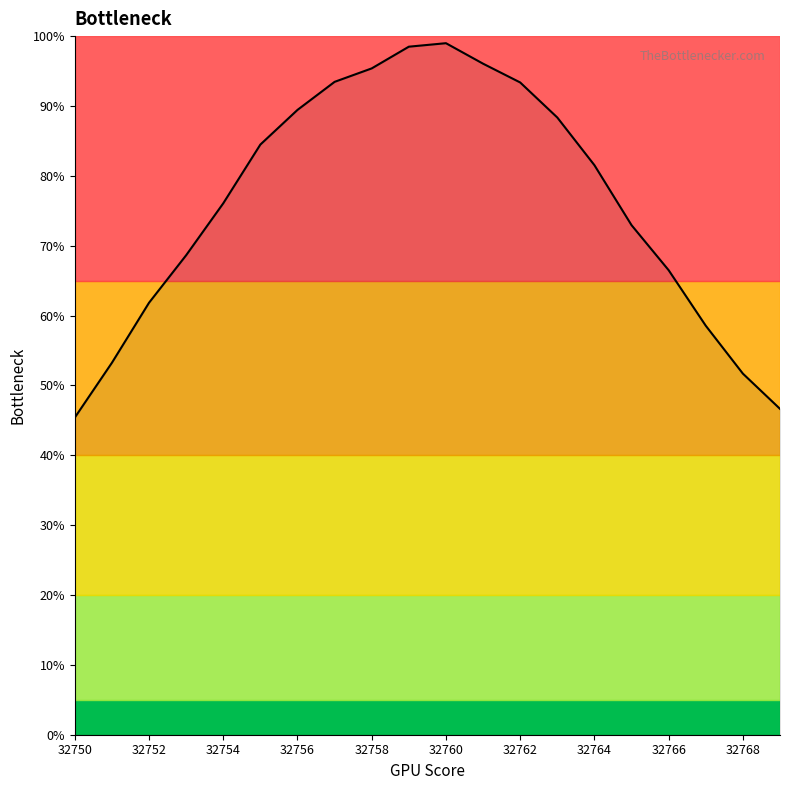

What is the maximum value shown in the chart?

99.0